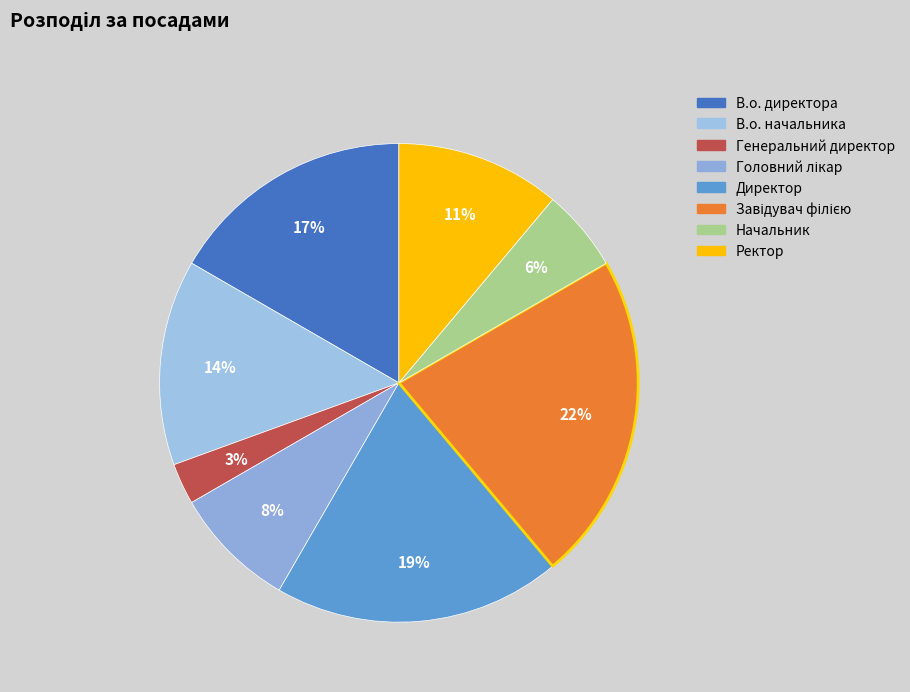

How many slices are in this pie chart?

8